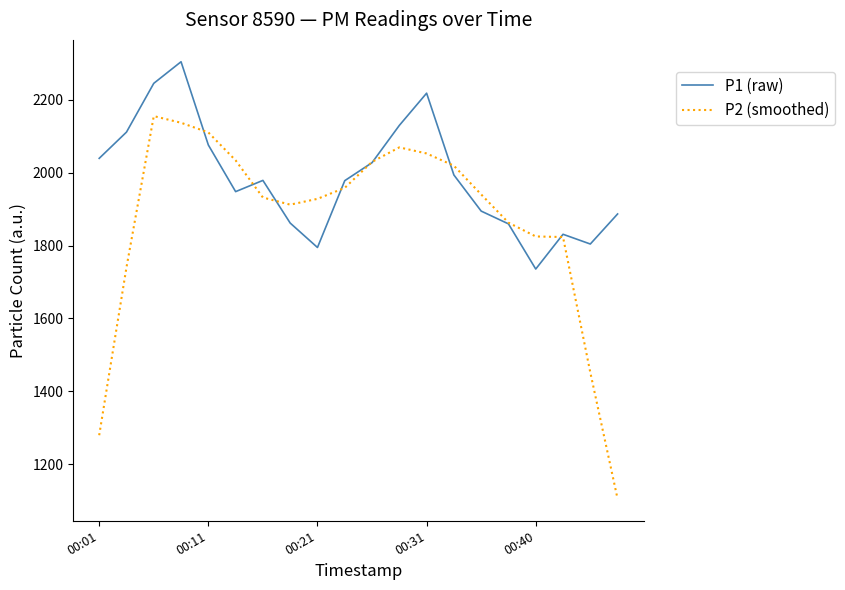

List the series in order of their overall mean, lowest first.

P2 (smoothed), P1 (raw)